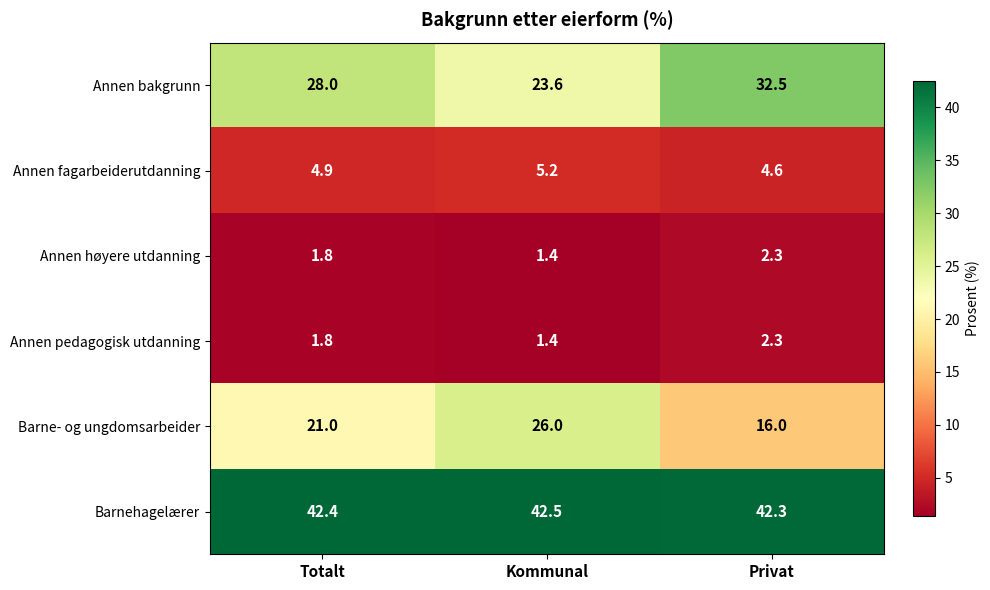

List the labels in order of Barne- og ungdomsarbeider value, largest first.

Kommunal, Totalt, Privat